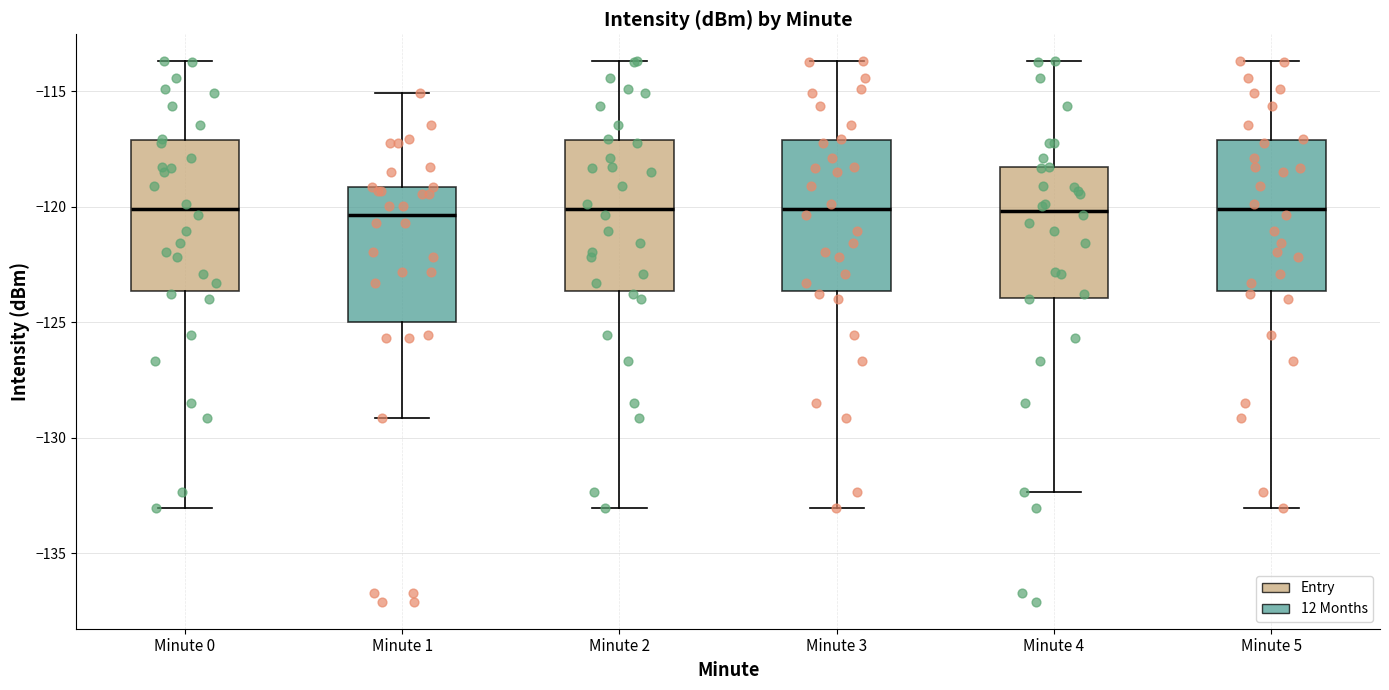

Where does the lower whisker of the box for Minute 0 end on the y-axis? The values are not printed on the chart, so give them approximately, as read against the axis.

-133.0